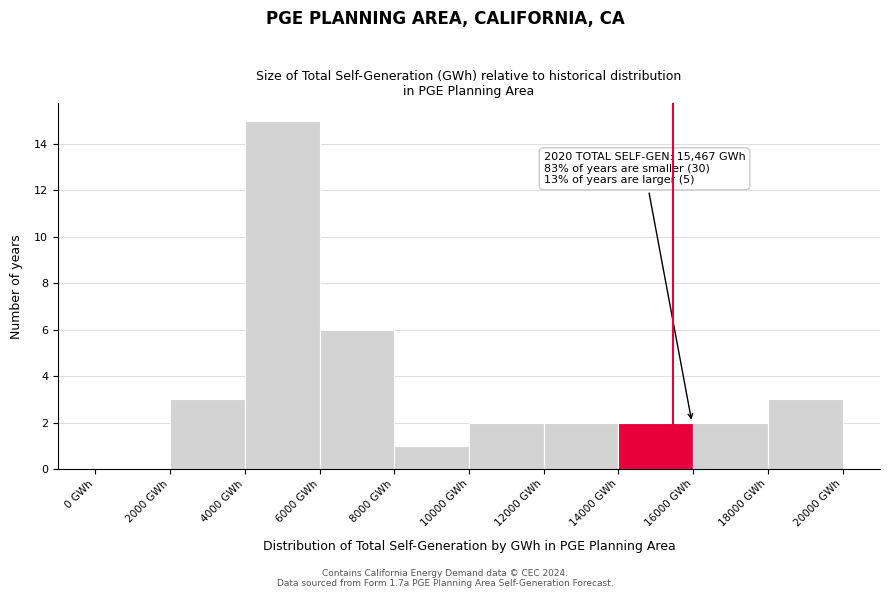

Which range on the x-axis has the tallest bar?

4000 to 6000